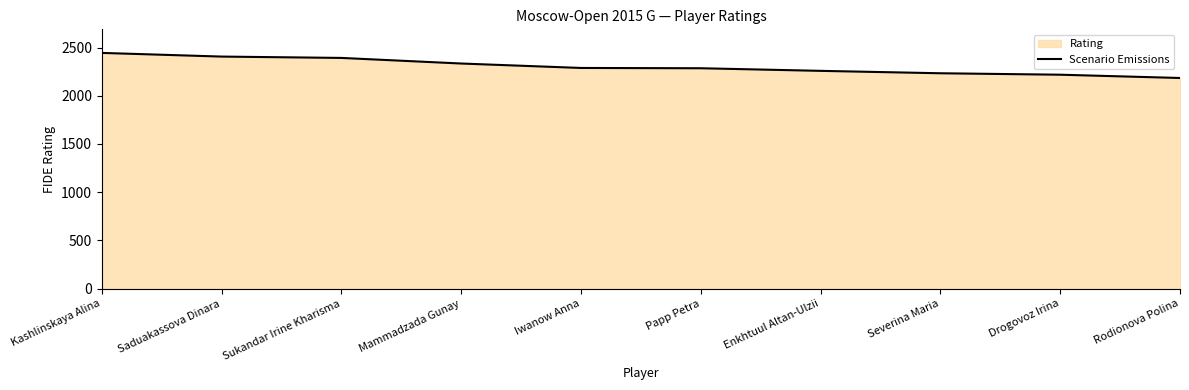

What is the minimum value shown in the chart?

2184